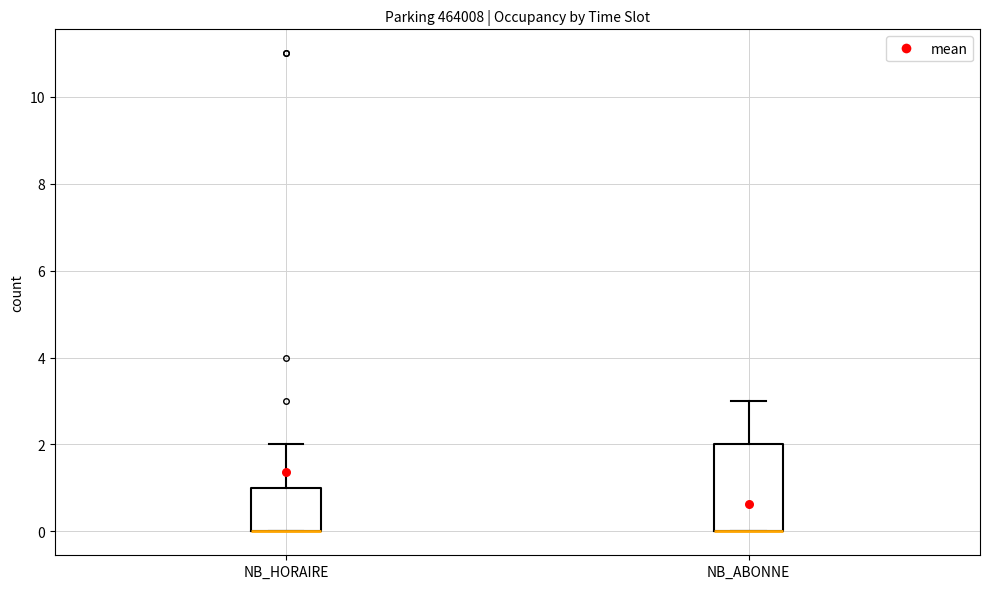

Reading left to right, transcribe this box plot: for each box, give where its median line is, the range the box spans, and where its two whiskers end, as read against the y-axis. The values are not printed on the chart, so give them approximately, as read against the axis.

NB_HORAIRE: median 0 (drawn on the box's lower edge), box 0 to 1, whiskers 0 to 2
NB_ABONNE: median 0 (drawn on the box's lower edge), box 0 to 2, whiskers 0 to 3